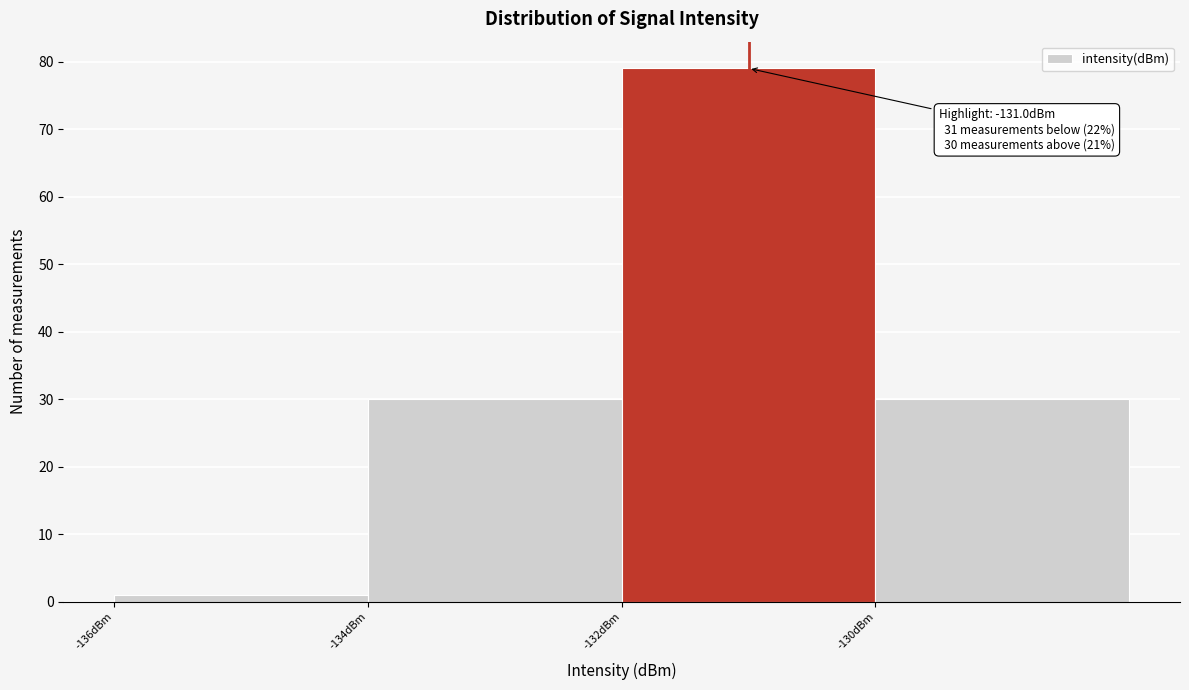

Which range on the x-axis has the tallest bar?

-132 to -130